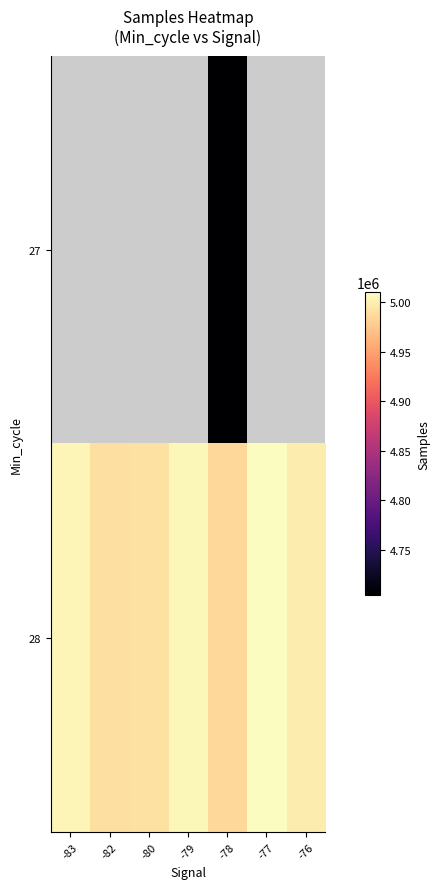

At -78, list the series in order from smallest to largest.

27, 28